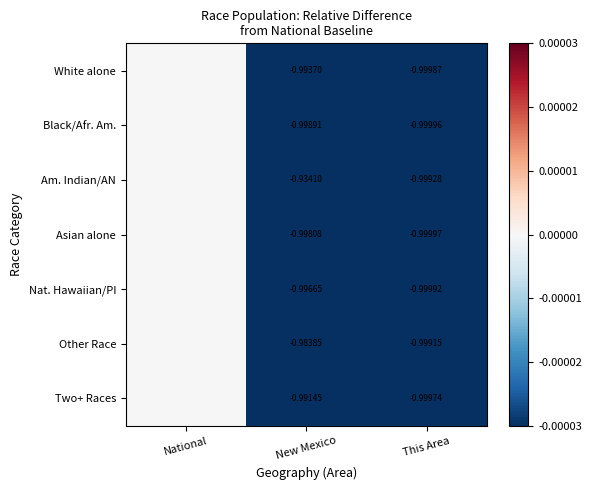

Which category has the lowest value in the Asian alone series?

This Area